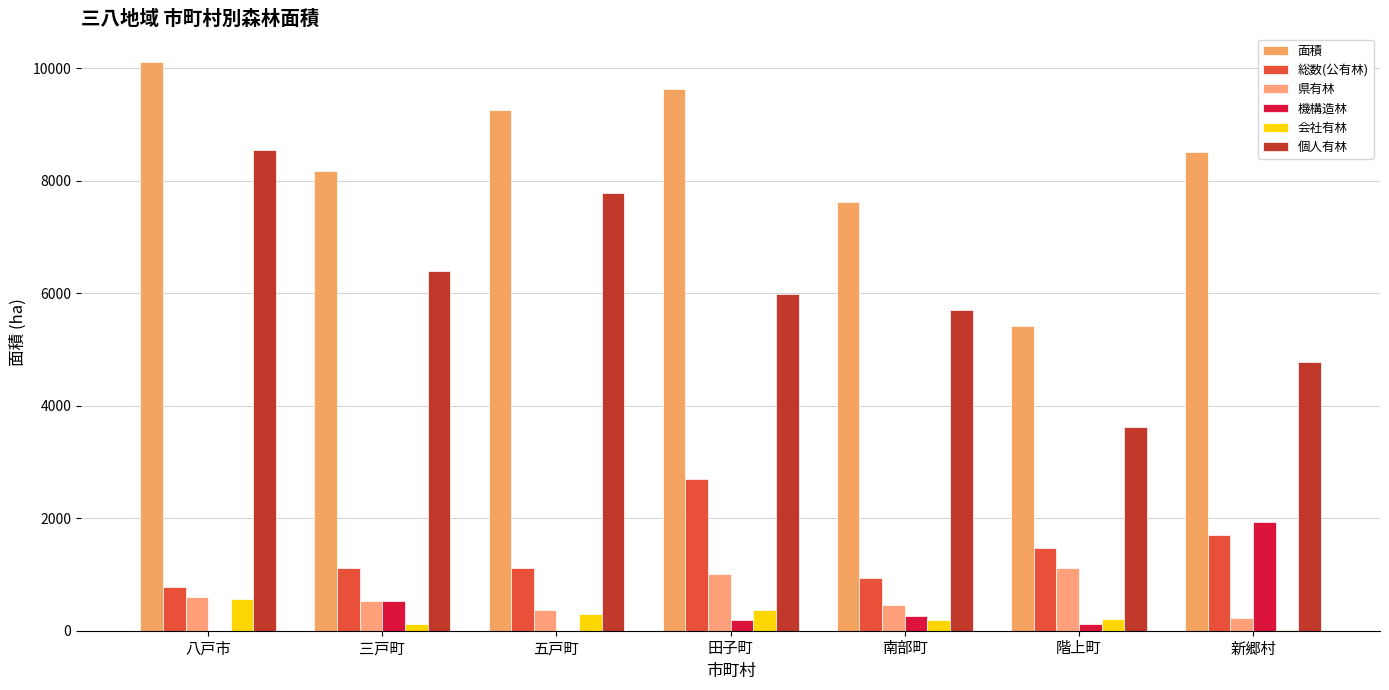

How many values in the 県有林 series exceed 532?

4